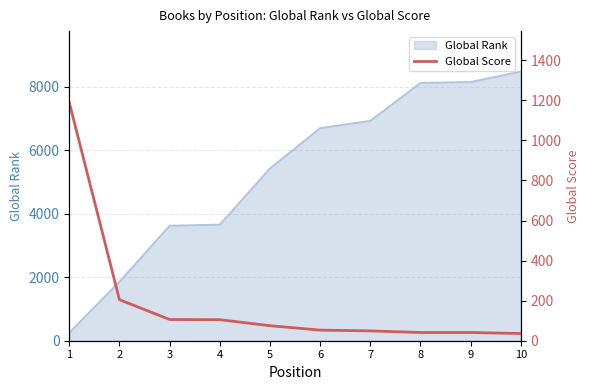

Approximately how many times larger is the value at 10 compared to 8?

0.9